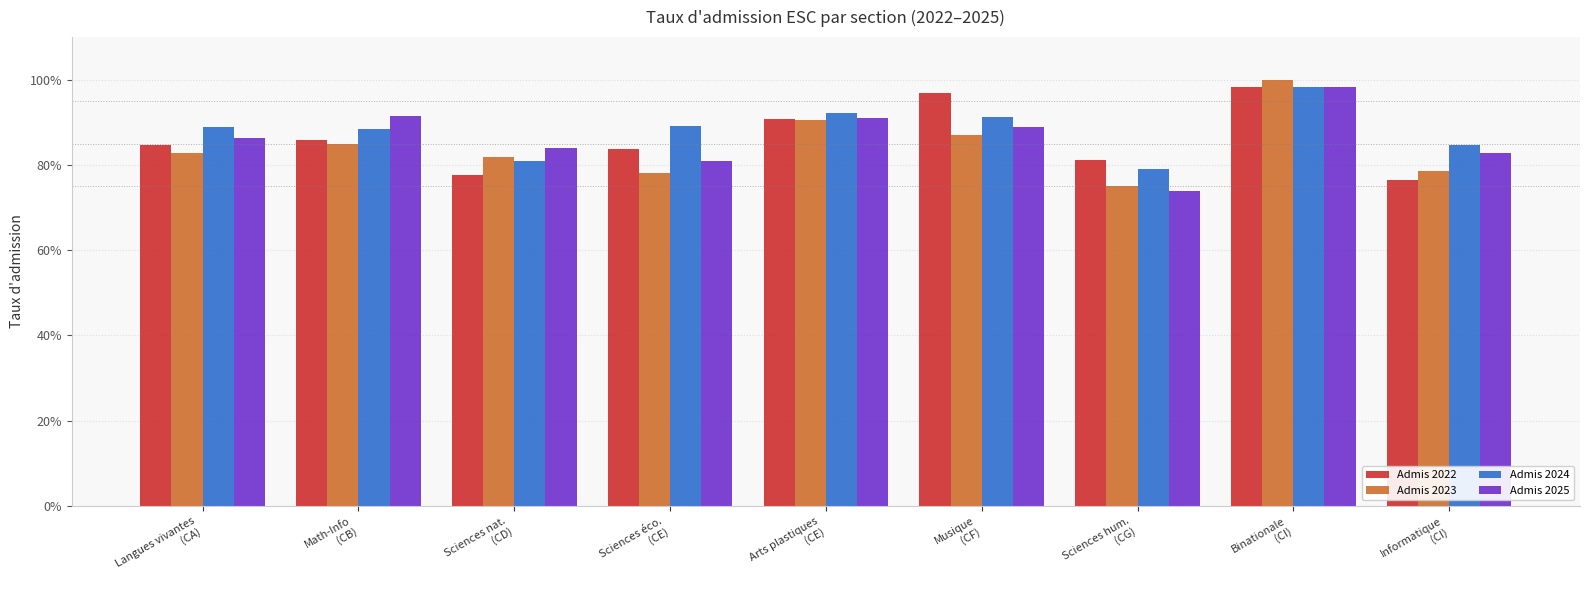

What is the label of the 1st bar from the right?

Informatique
(CI)